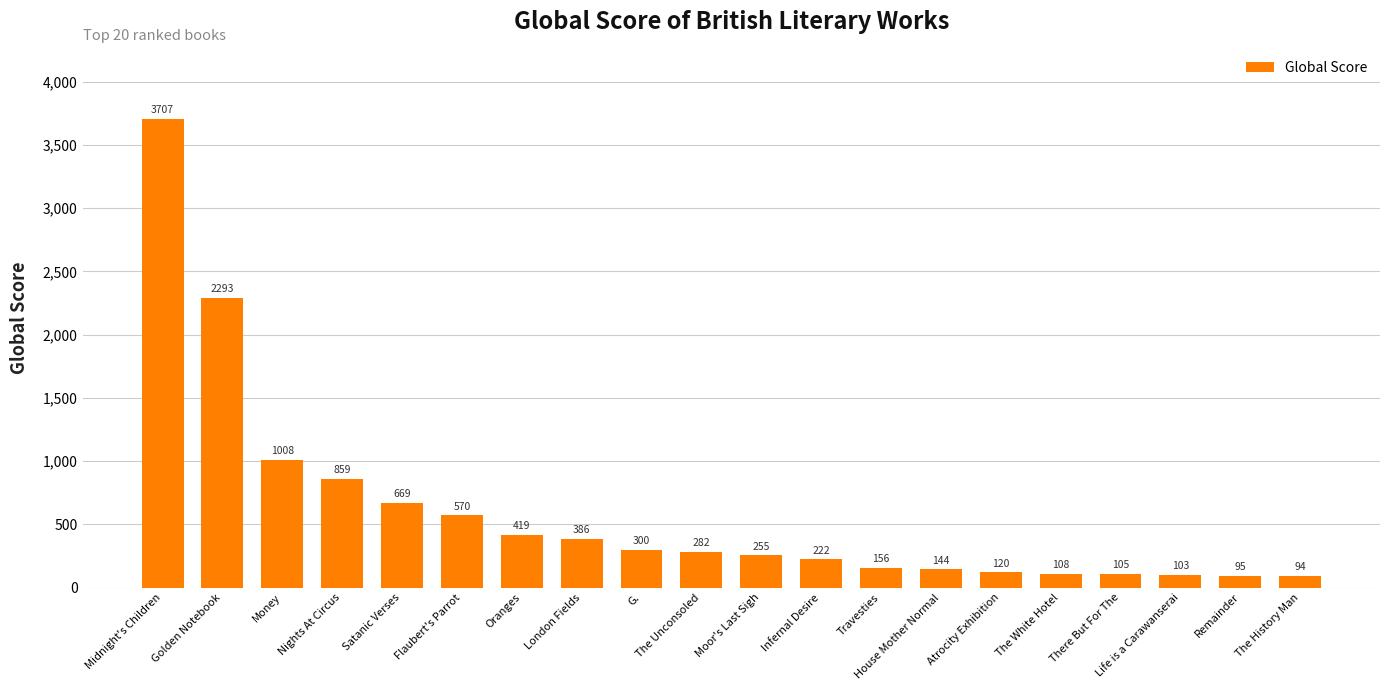

The value at Flaubert's Parrot is 984. True or false?

False